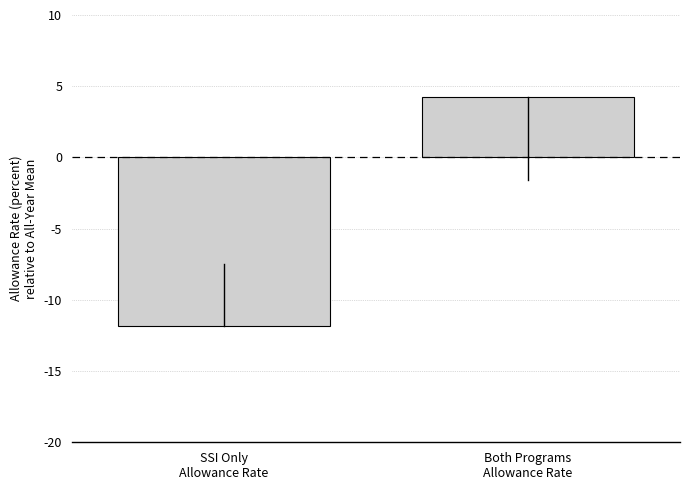

What is the smallest value displayed?

-11.8